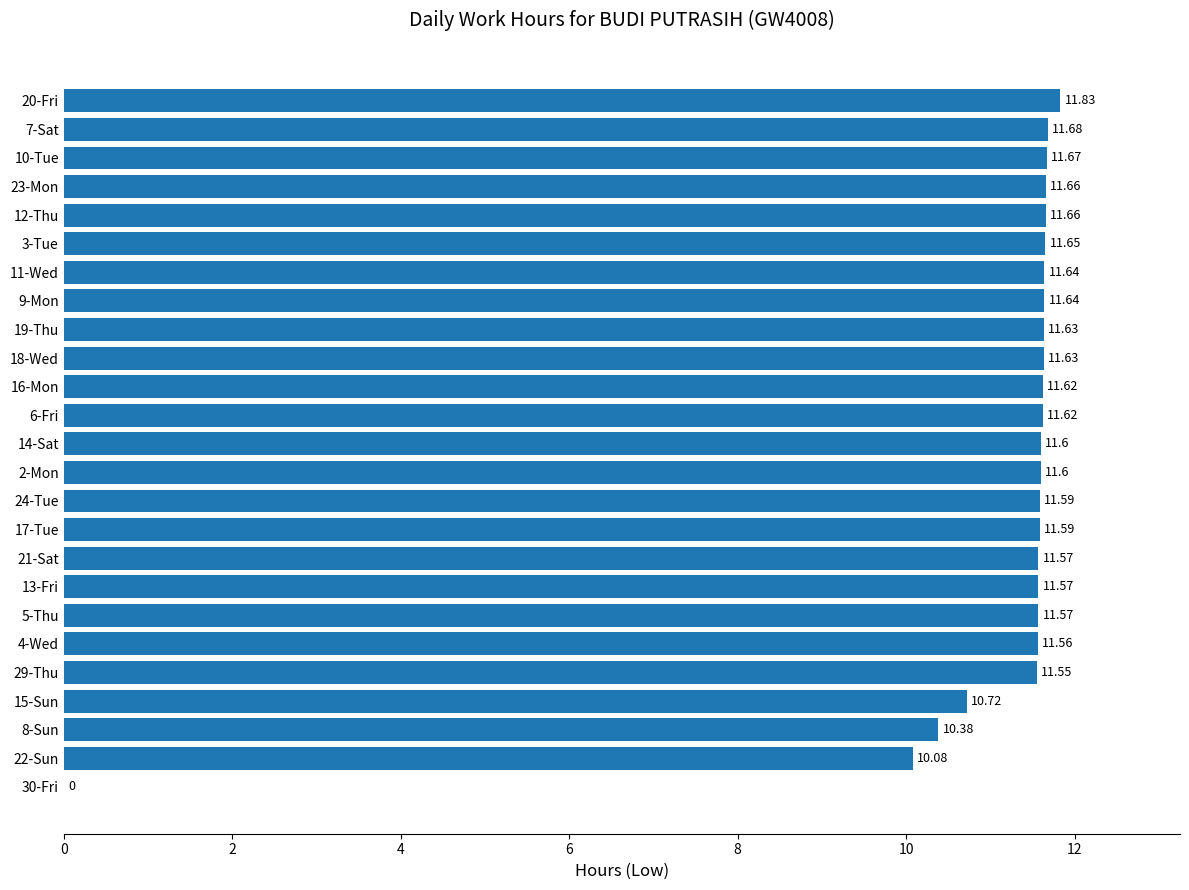

Which has a higher value, 21-Sat or 14-Sat?

14-Sat